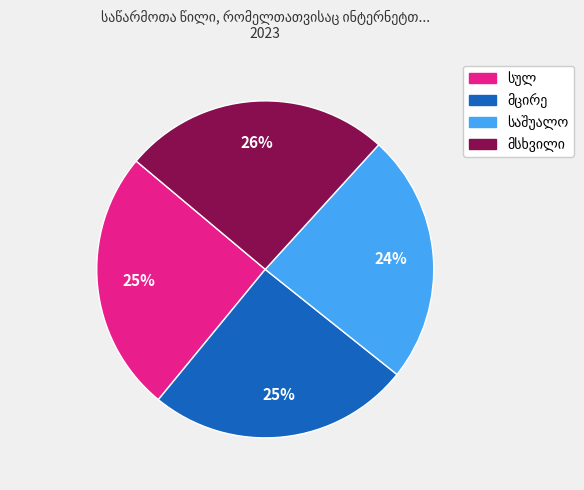

Is there any slice that represents more than half of the pie?

No